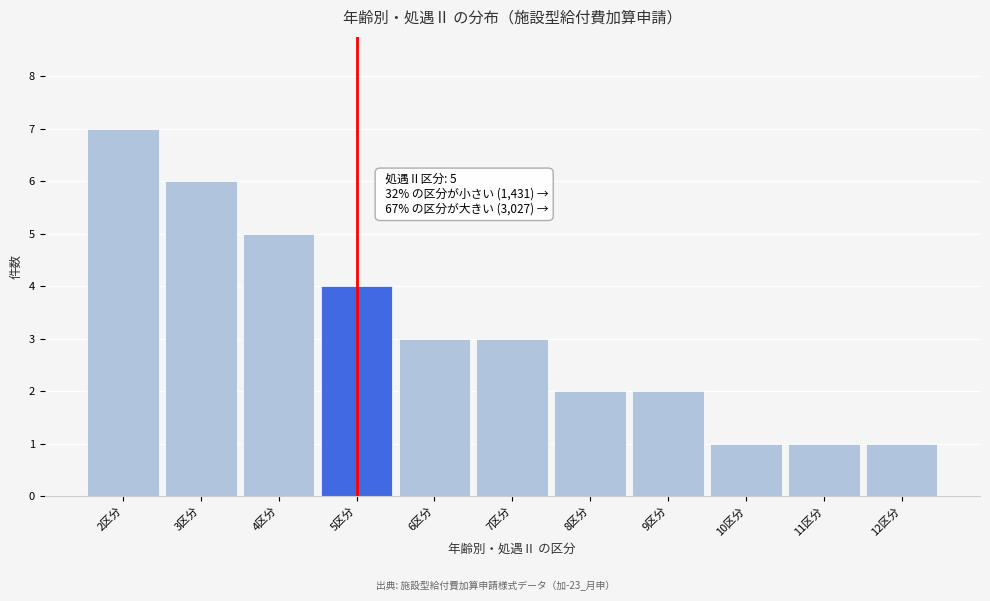

Reading right to left, list all the values displayed in this chart.

1	1	1	2	2	3	3	4	5	6	7